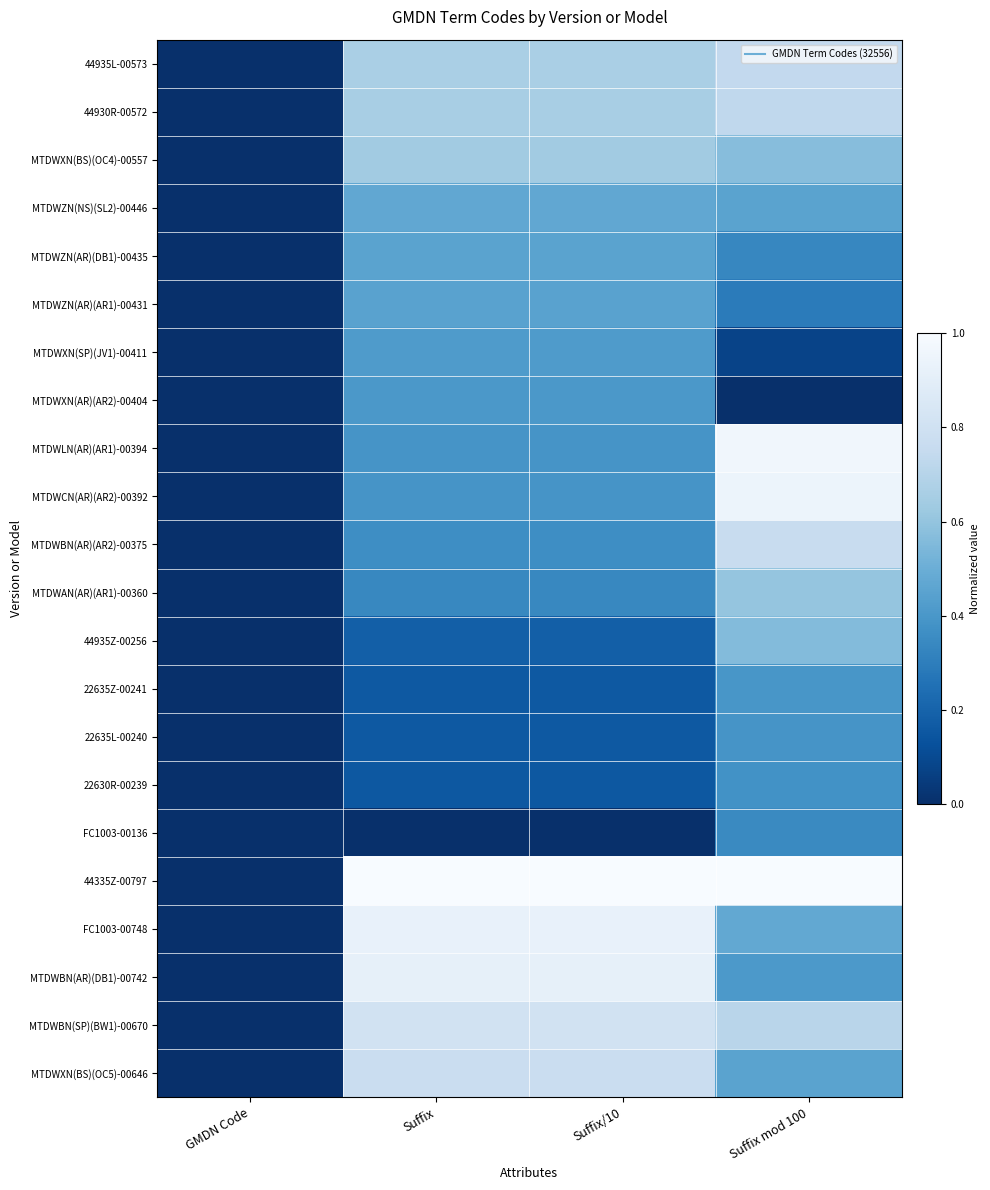

Between Suffix mod 100 and Suffix, which is larger?

Suffix mod 100